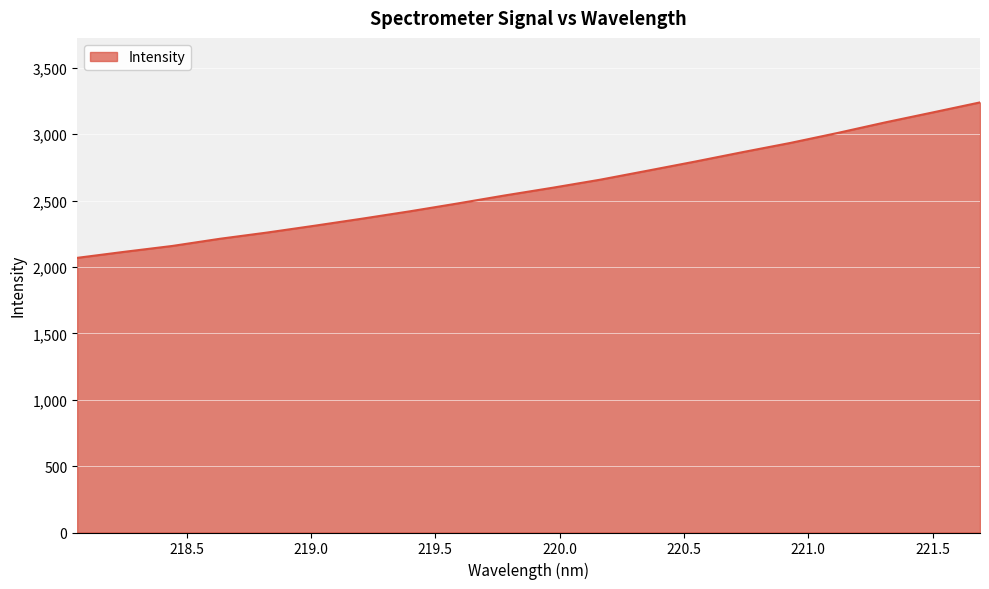

What is the greatest value displayed?

3238.7